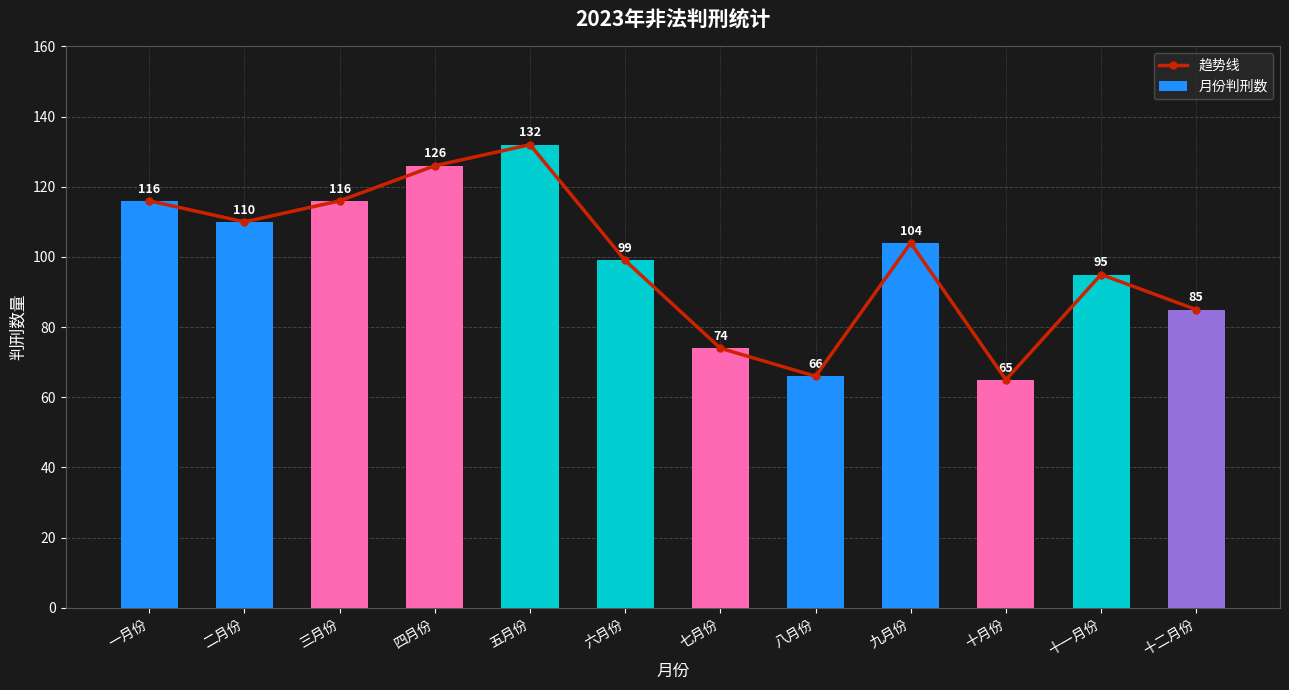

Between 七月份 and 十月份, which series saw the biggest shift?

趋势线